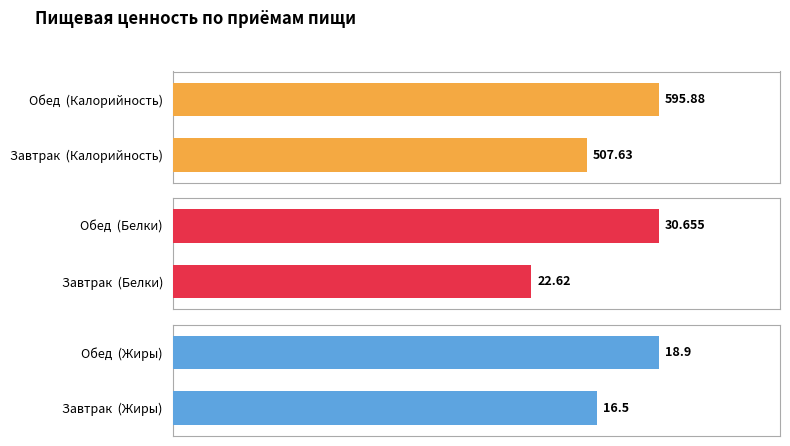

What is the sum of the Жиры values at Завтрак (Жиры) and Обед (Жиры)?

35.4